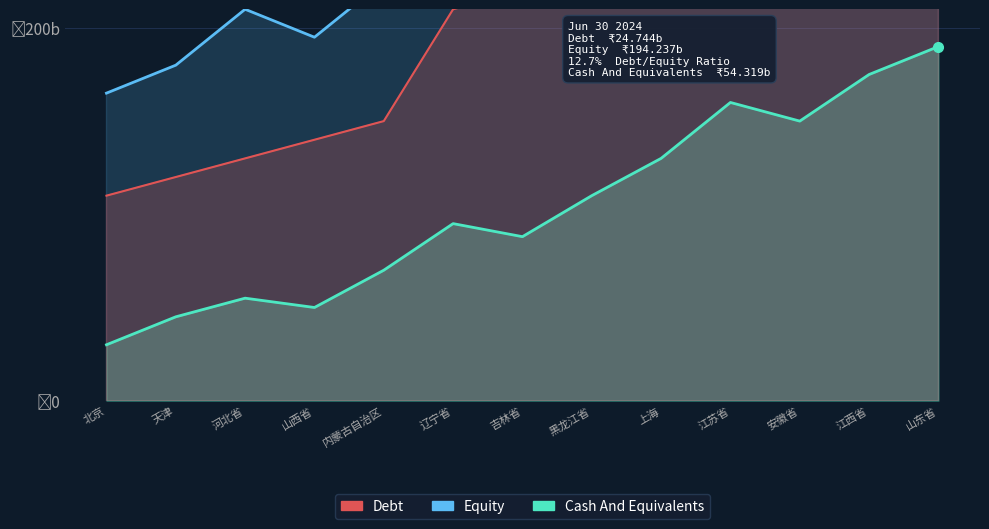

What is the difference between the Cash And Equivalents values at 辽宁省 and 天津?

50.0